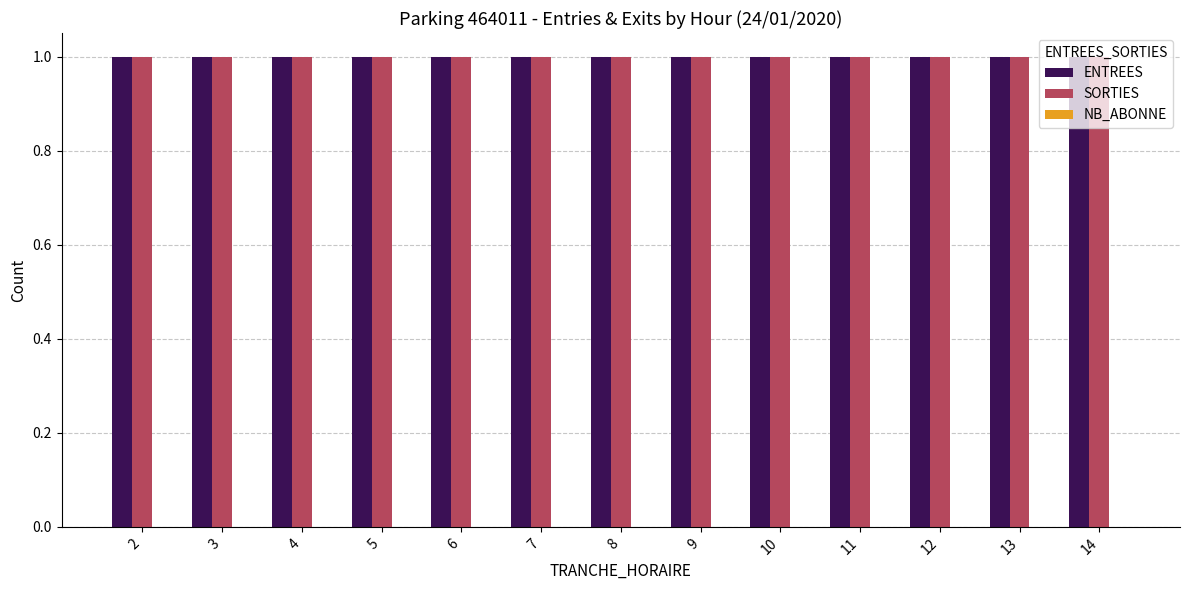

How many bars are there in each group?

3